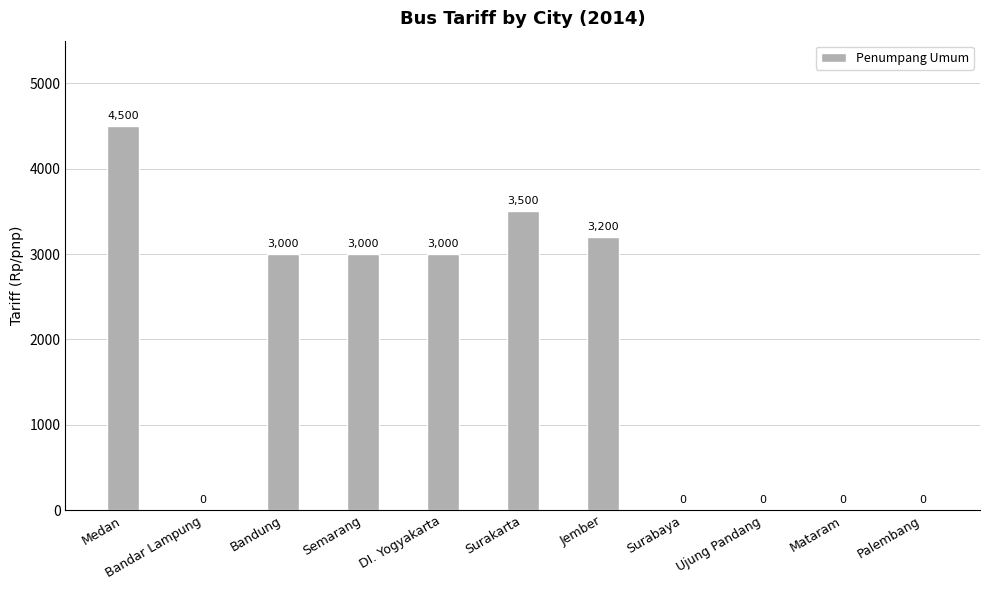

What is the sum of the values at Mataram and DI. Yogyakarta?

3000